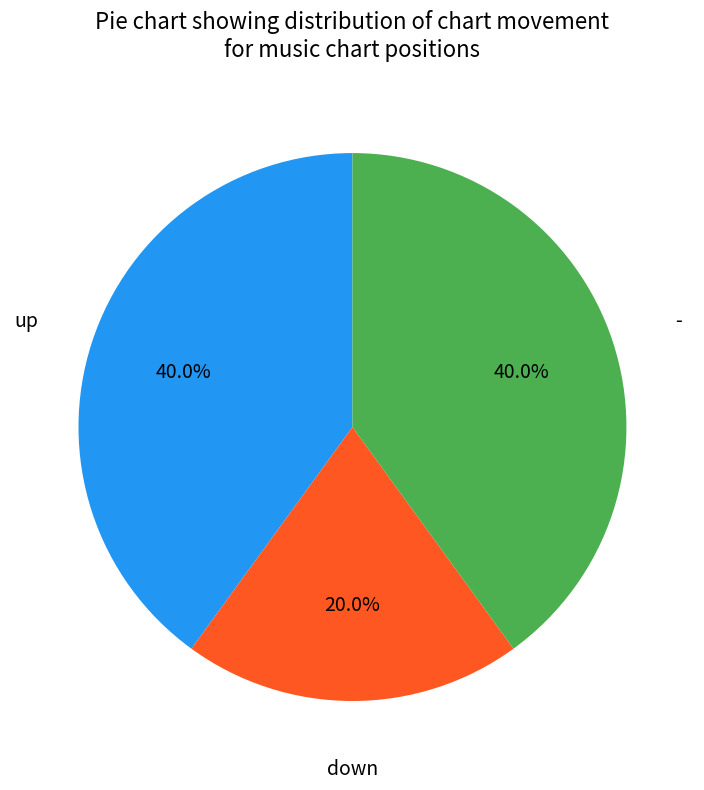

Is there any slice that represents more than half of the pie?

No